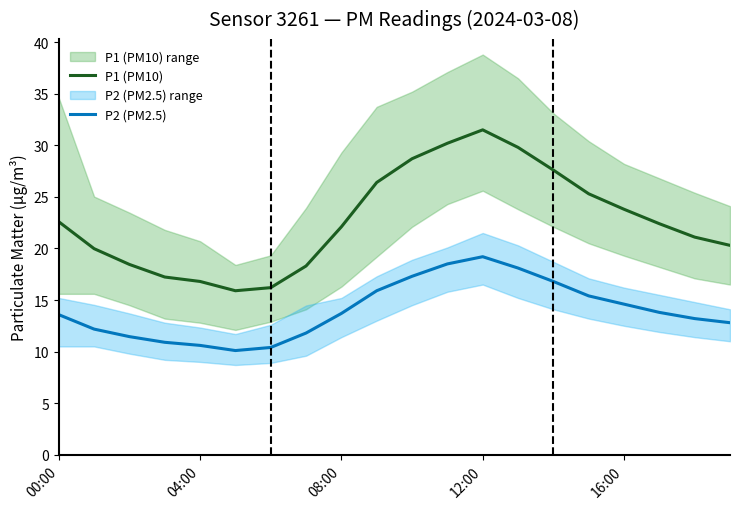

What is the spread (max minus min) of values at 10?

11.4